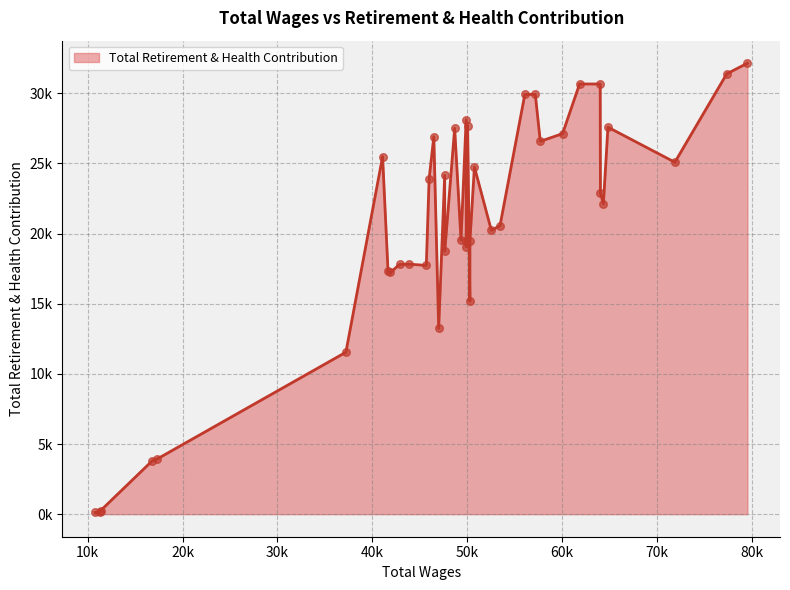

What is the change in value from 5 to 32?

-5550